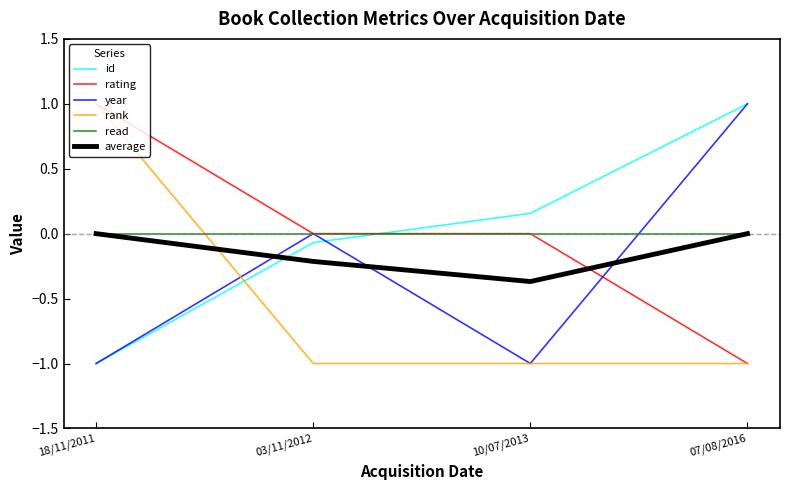

Is the value of average at 03/11/2012 greater than the value of read at 10/07/2013?

No